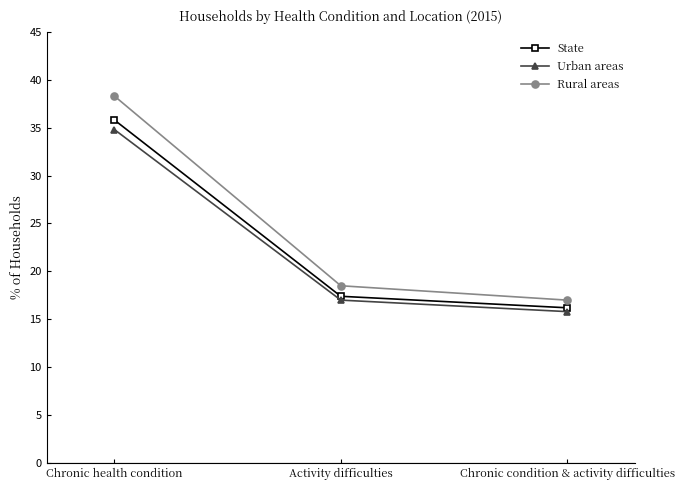

What is the difference between the maximum and minimum values in the Urban areas series?

19.0